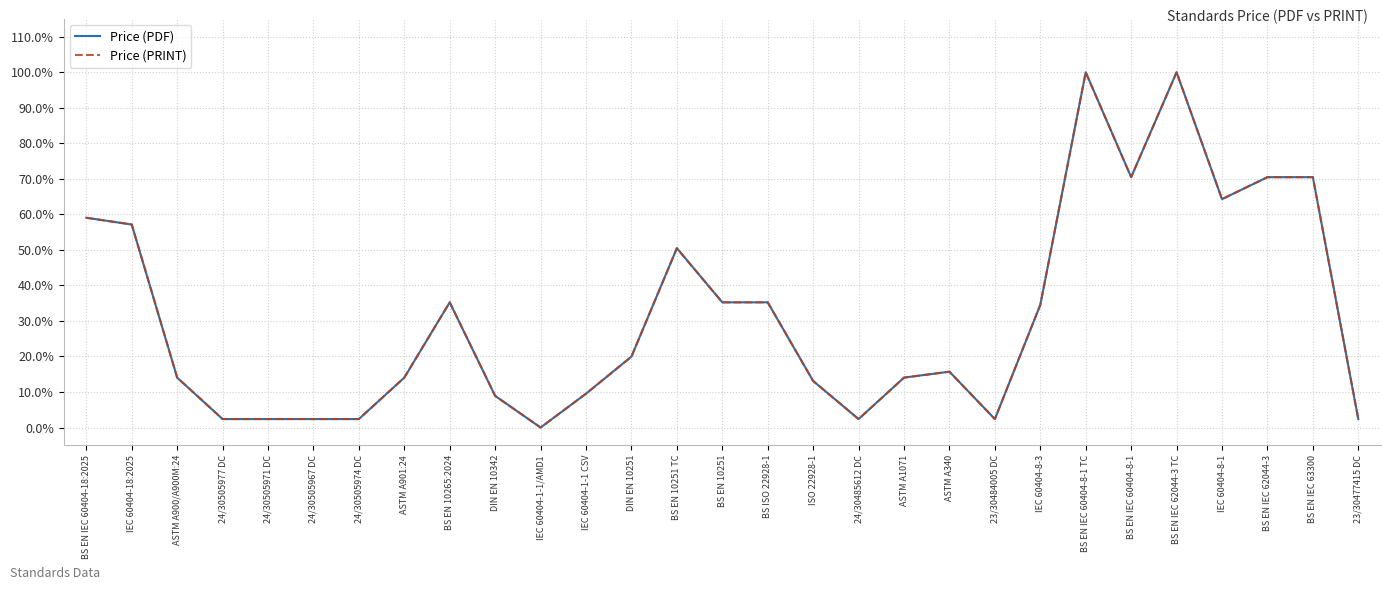

Does the chart display data point markers on the line(s)?

No